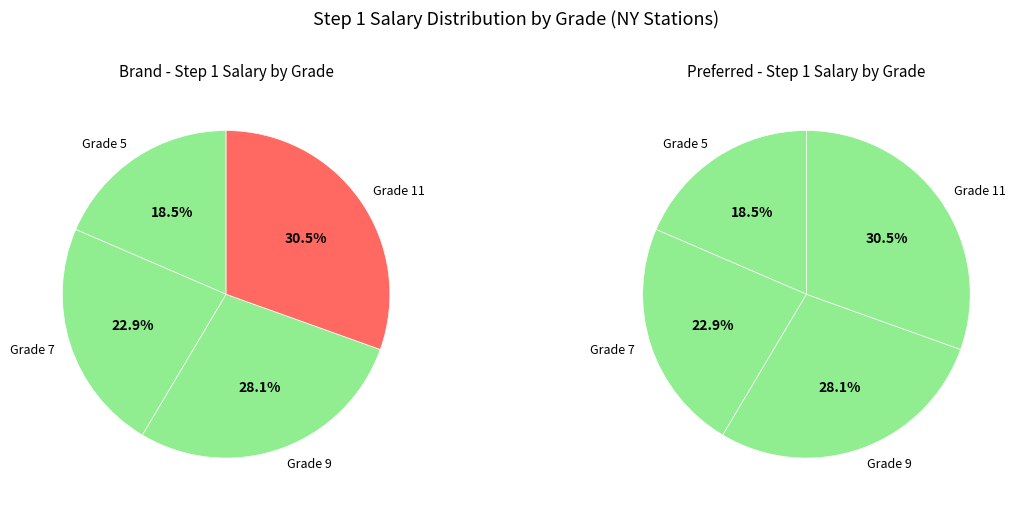

The Grade 5 slice represents 8% of the pie. True or false?

False